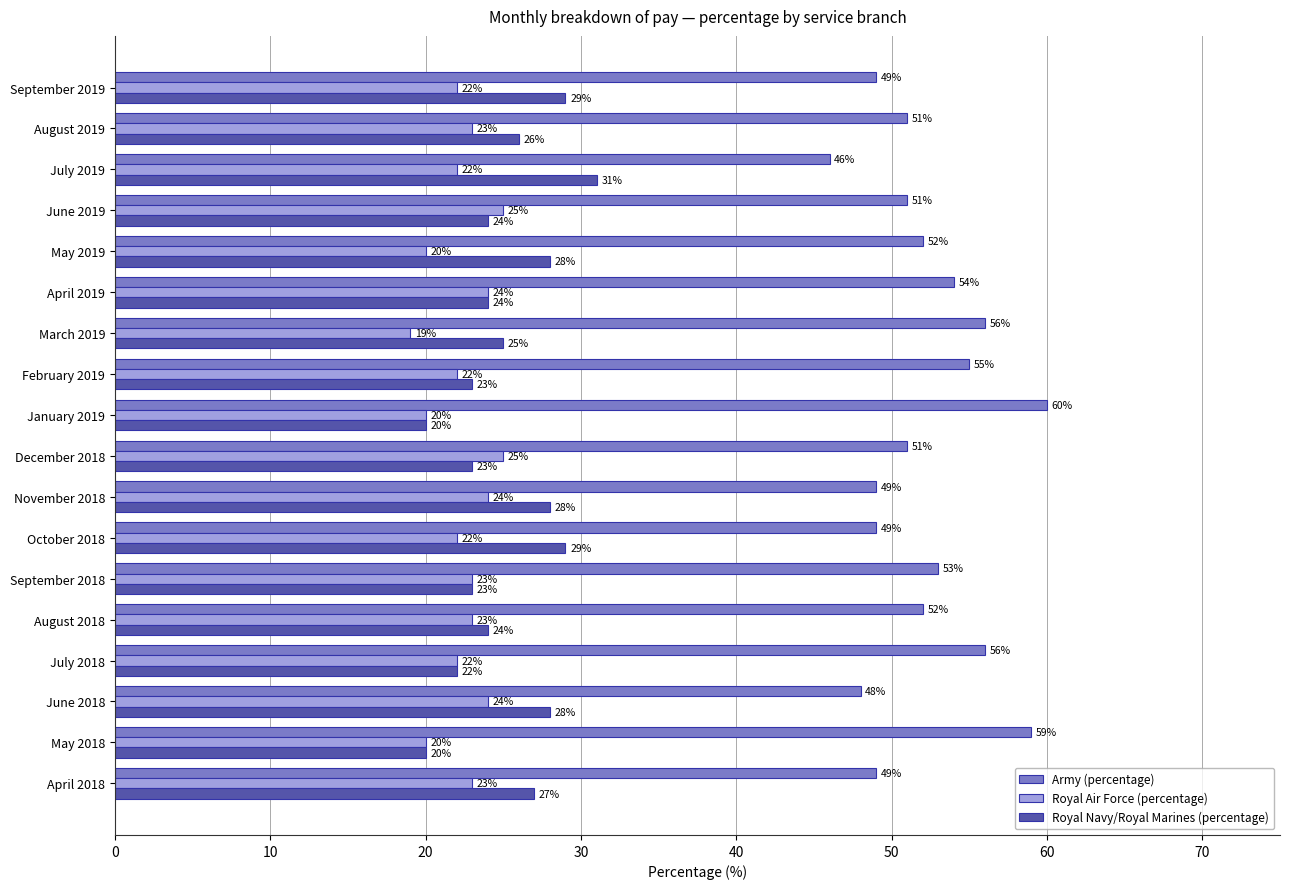

Is it true that Royal Navy/Royal Marines (percentage) equals 10 at August 2019?

False